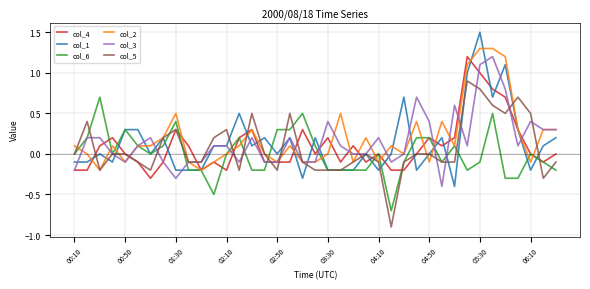

What is the minimum value shown in the chart?

-0.9